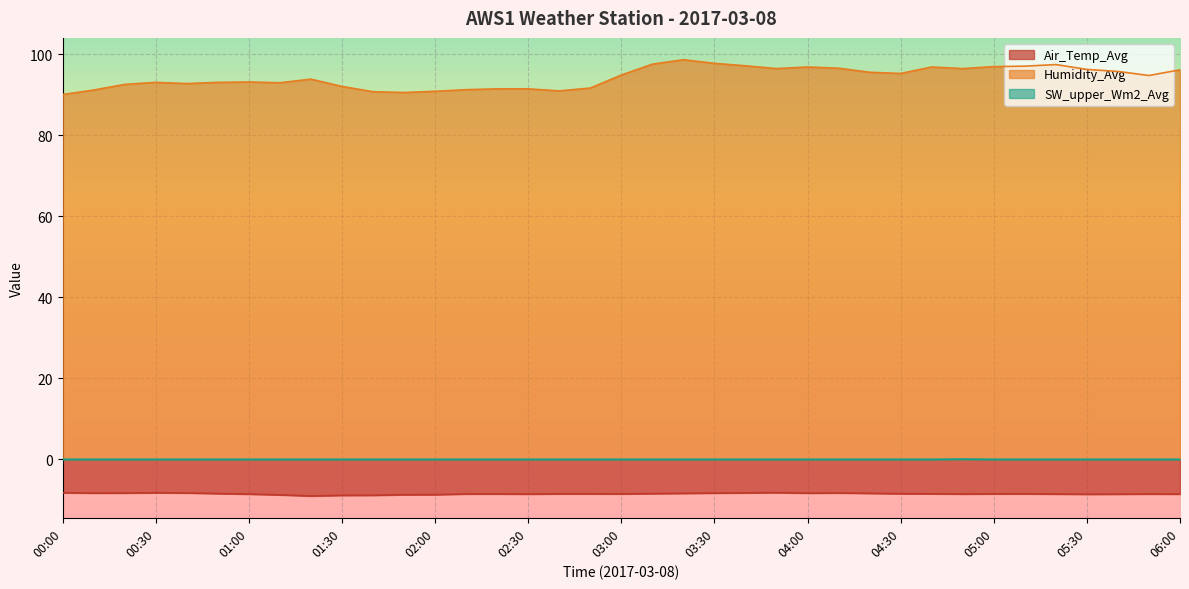

True or false: Humidity_Avg and SW_upper_Wm2_Avg intersect in this chart.

False